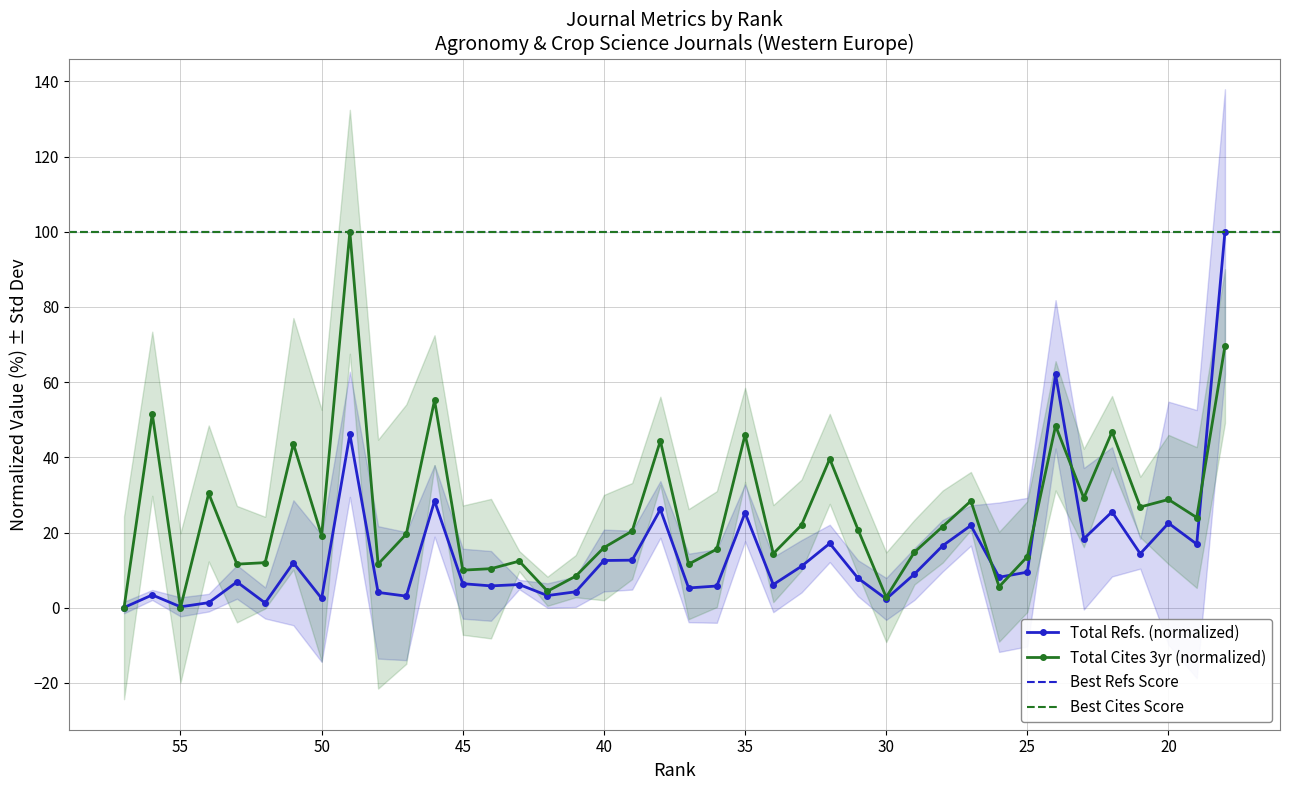

Is it true that Total Refs. equals 4.4 at 26?

False